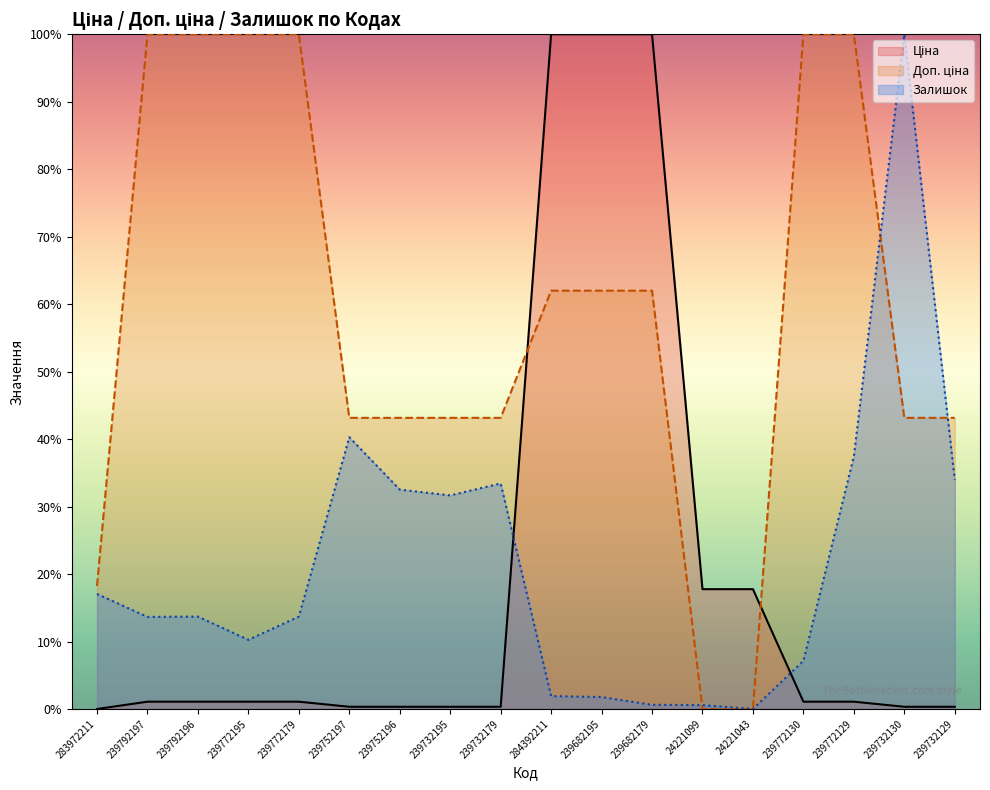

What are all the series names shown in the legend?

Ціна, Доп. ціна, Залишок